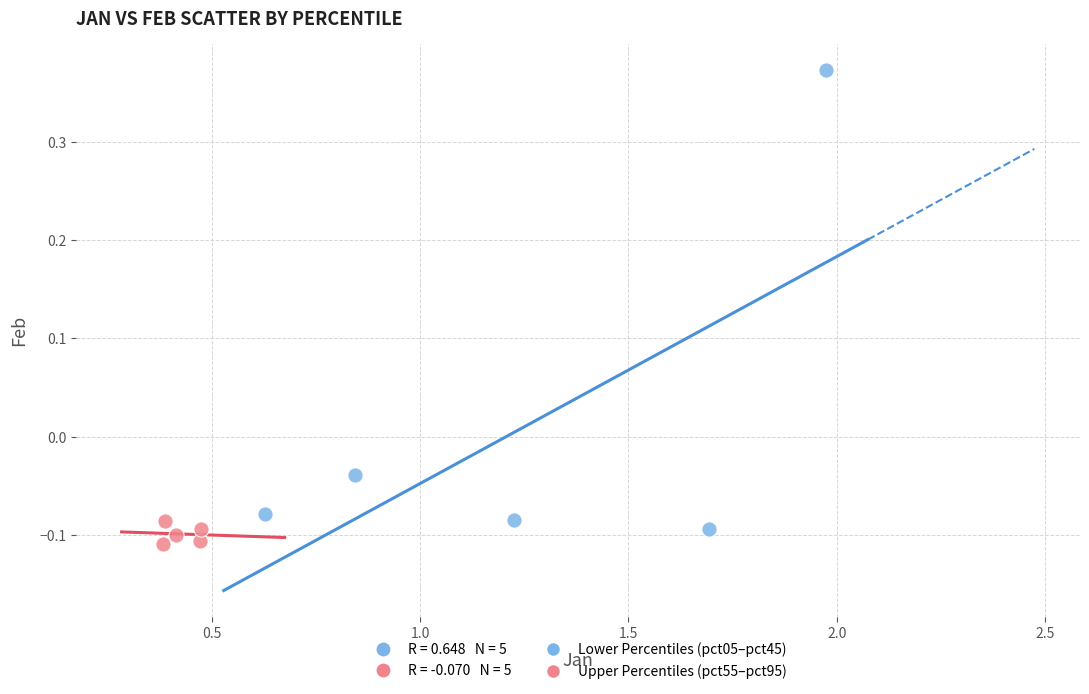

Which series contains the highest Y value?

Lower Percentiles (pct05–pct45)